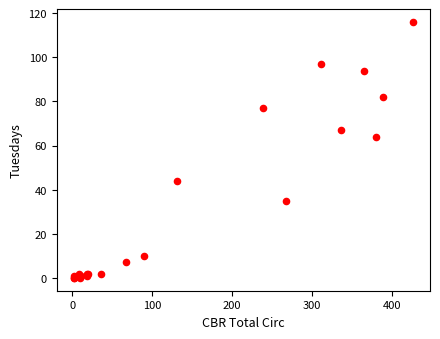

What Y value in the scatter plot is closest to 58?

64